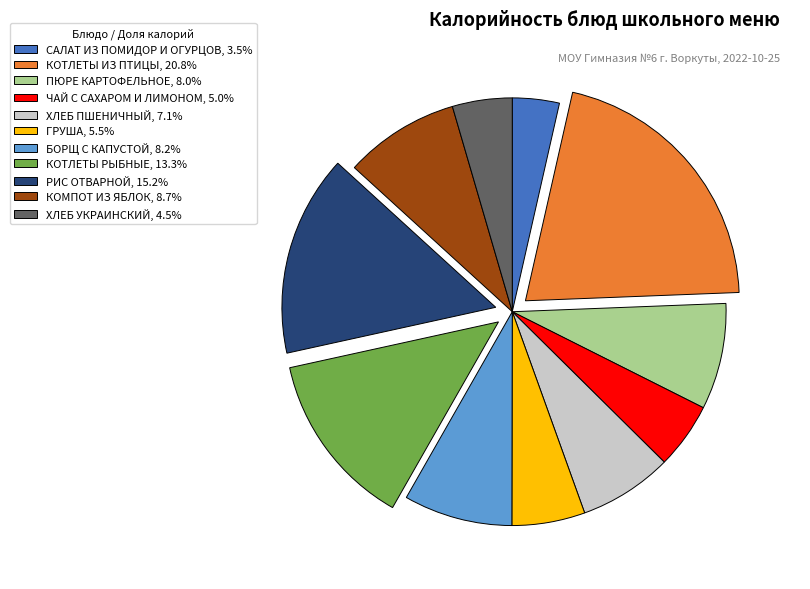

Do РИС ОТВАРНОЙ, 15.2% and КОТЛЕТЫ РЫБНЫЕ, 13.3% together represent more than half of the pie?

No